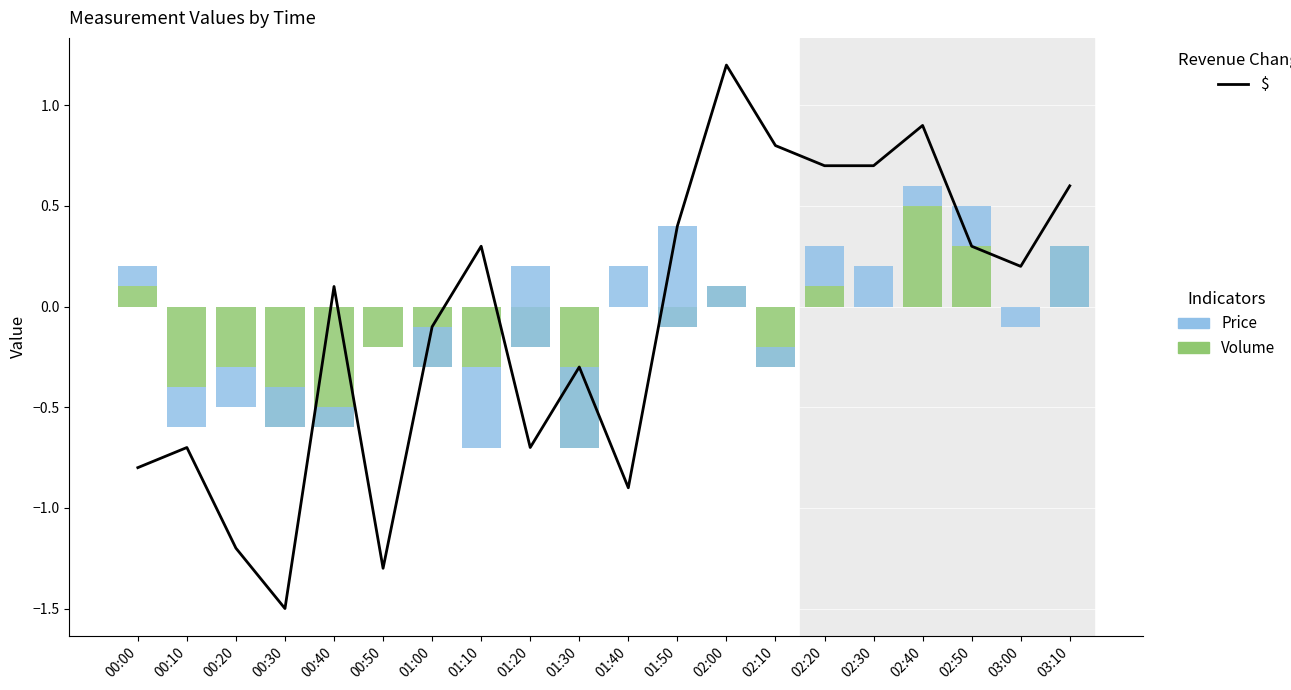

Which series has the largest range (max minus min)?

$